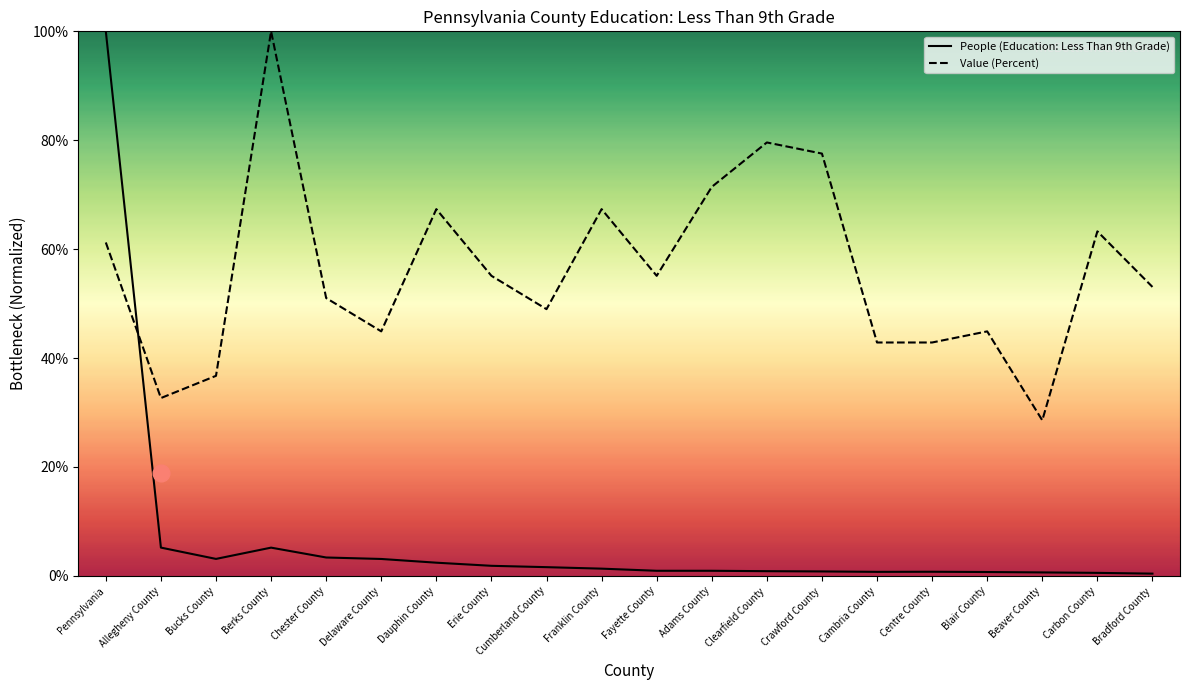

At which category does People (Education: Less Than 9th Grade) reach its first local peak?

Berks County